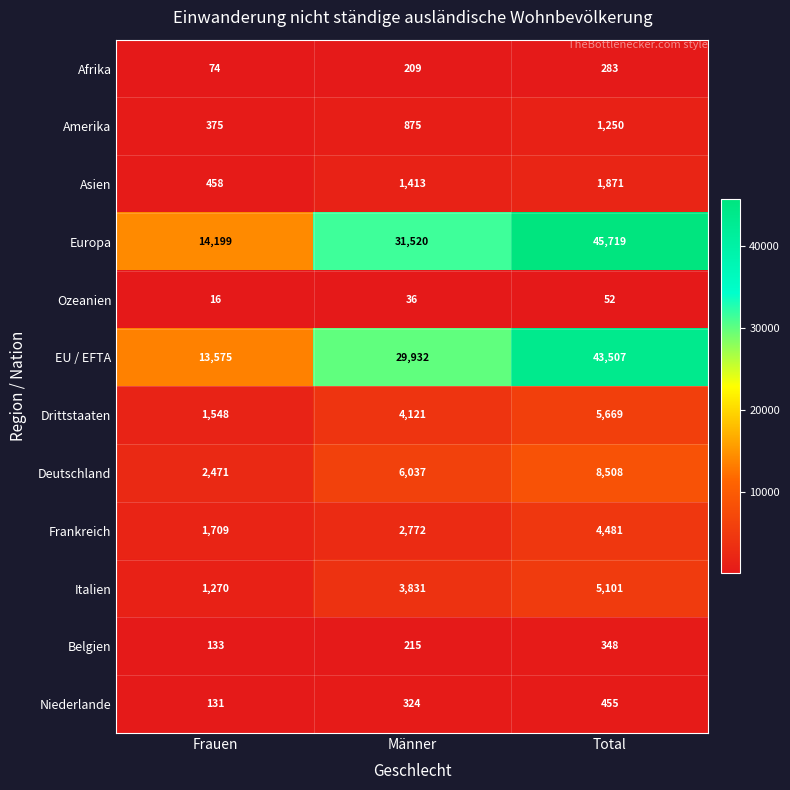

What is the maximum value shown in the chart?

45719